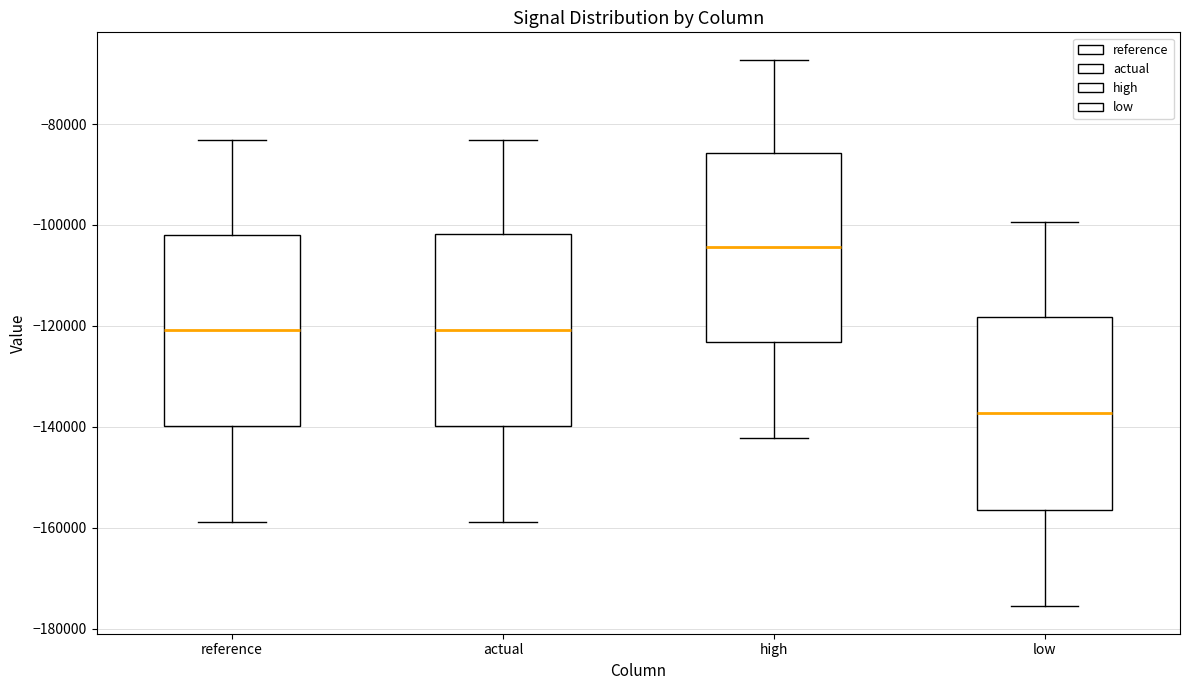

Which box's median line is the lowest?

low